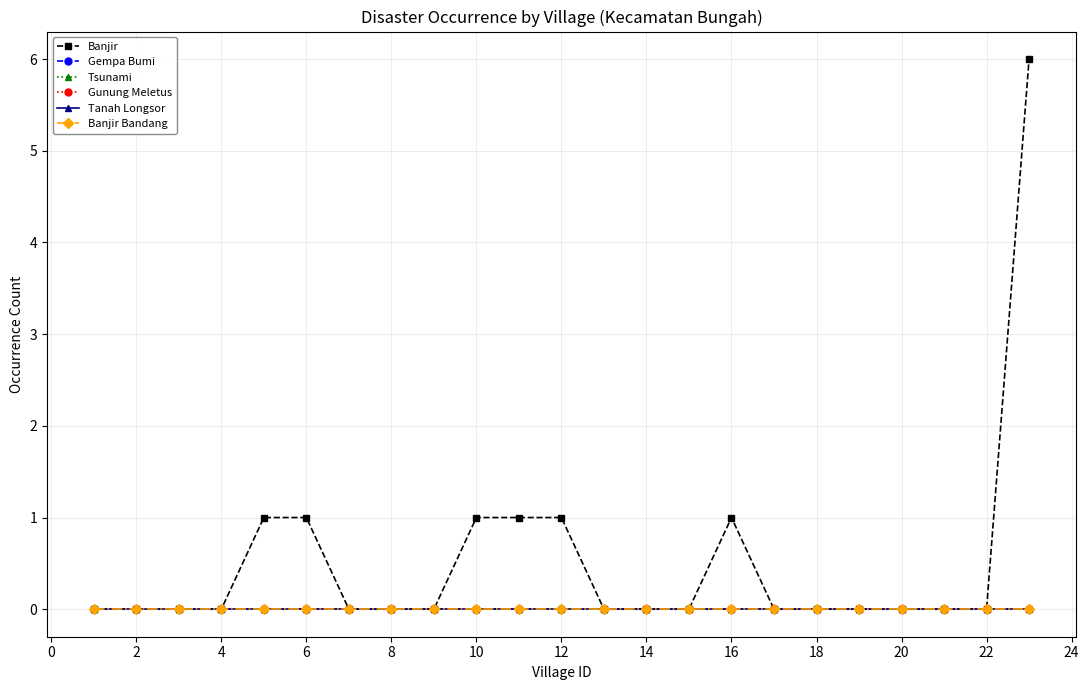

Does the chart have visible grid lines?

Yes